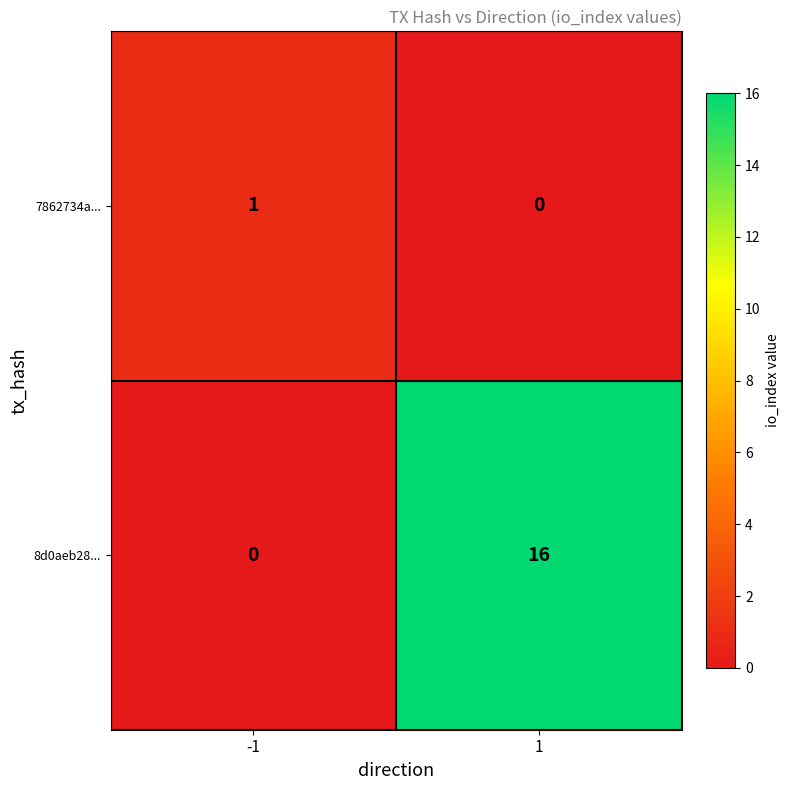

What is the greatest value displayed?

16